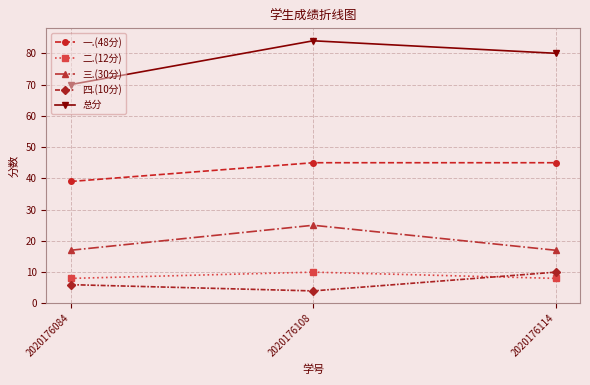

Is the value of 一.(48分) at 2020176114 greater than the value of 四.(10分) at 2020176108?

Yes